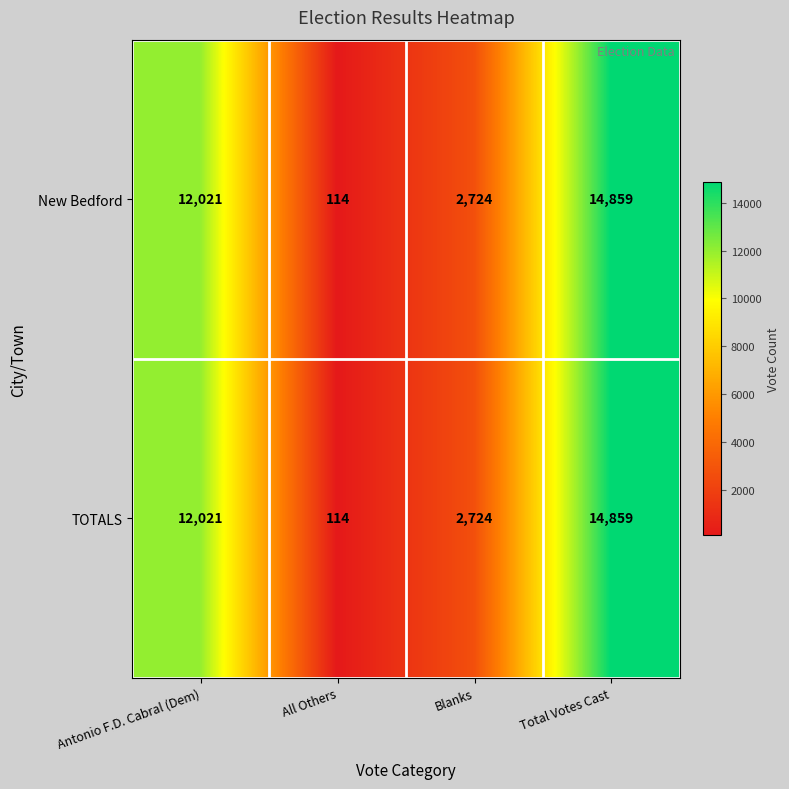

At which category is the sum across all series the highest?

Total Votes Cast